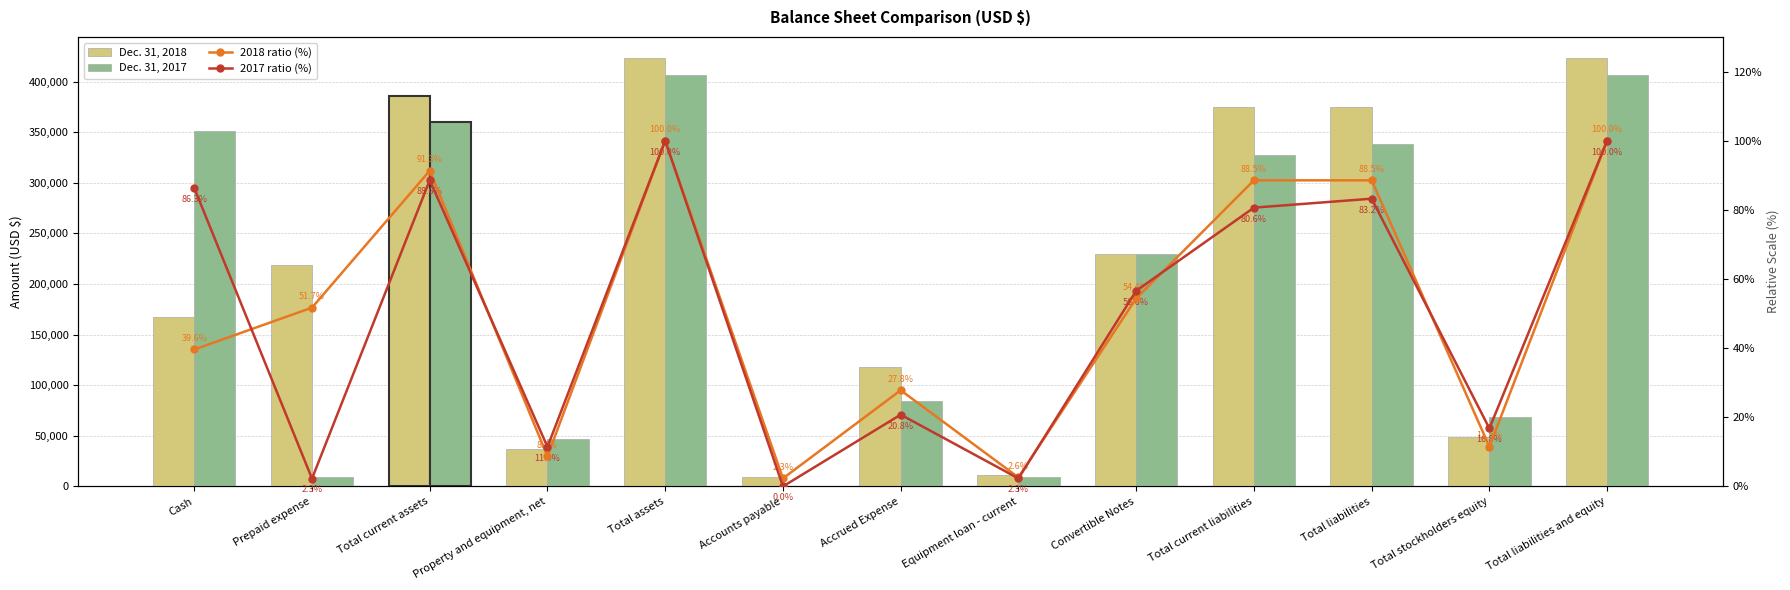

The value of 2017 ratio (%) at Total current liabilities is 140.4. True or false?

False